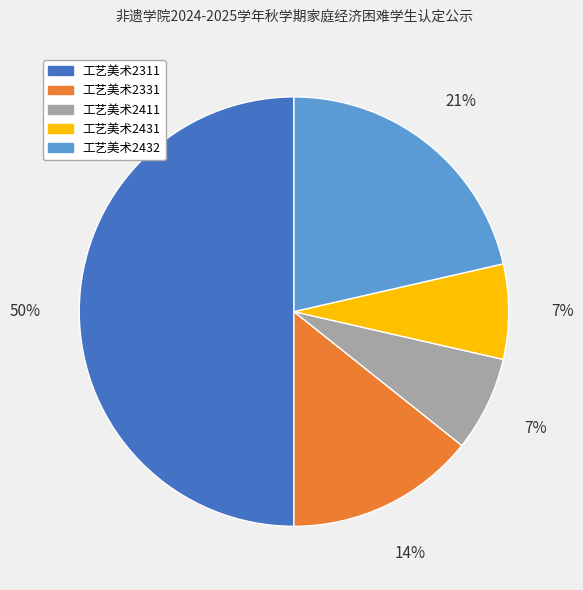

What is the largest slice in the pie chart?

工艺美术2311